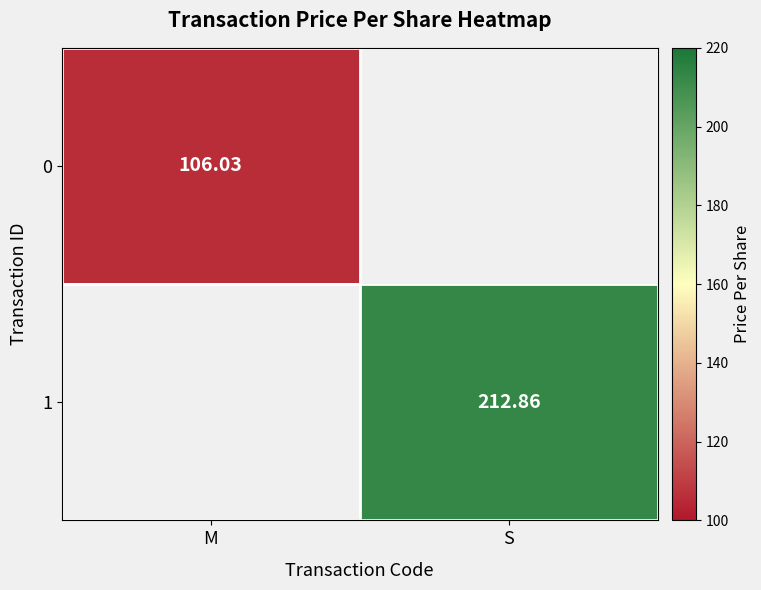

Which category has the highest value across all series?

S